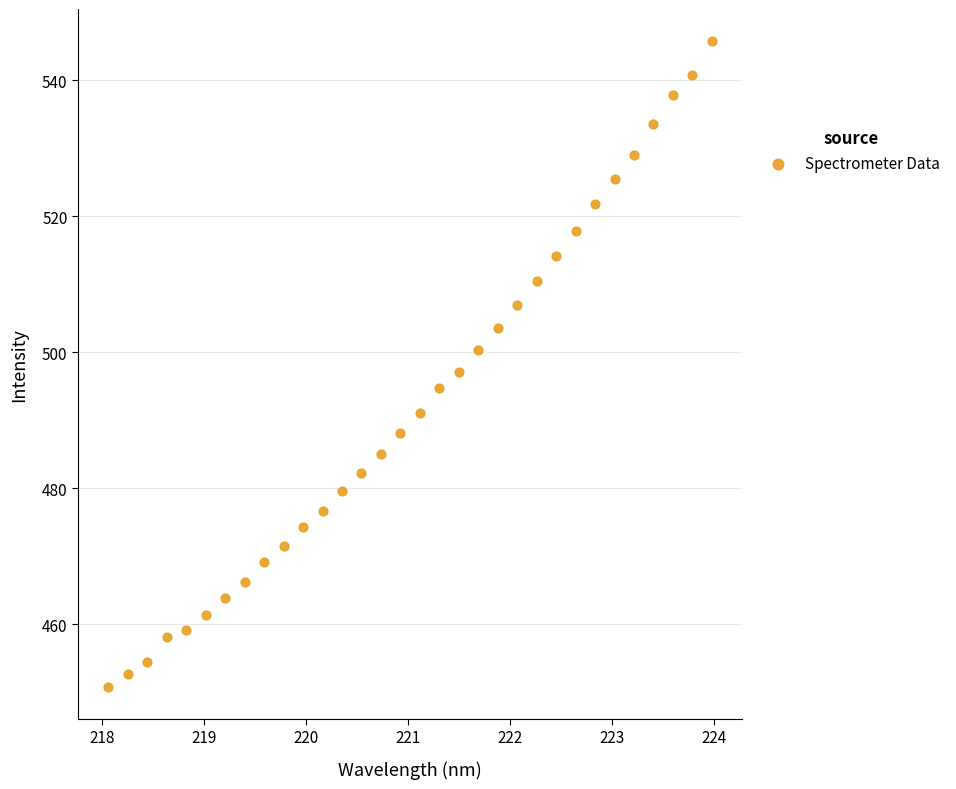

What is the range of Y values (max minus min)?

94.9